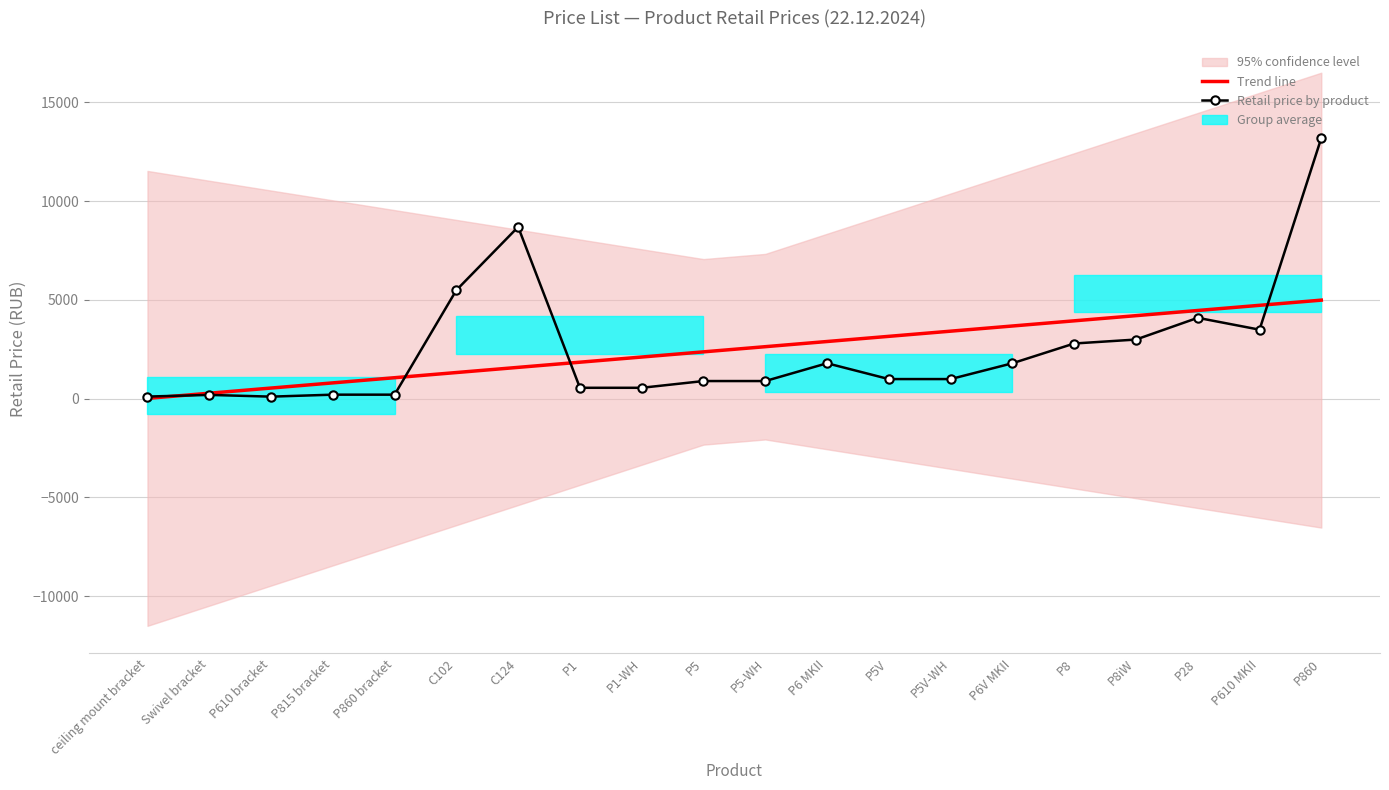

Which category has the highest value across all series?

P860